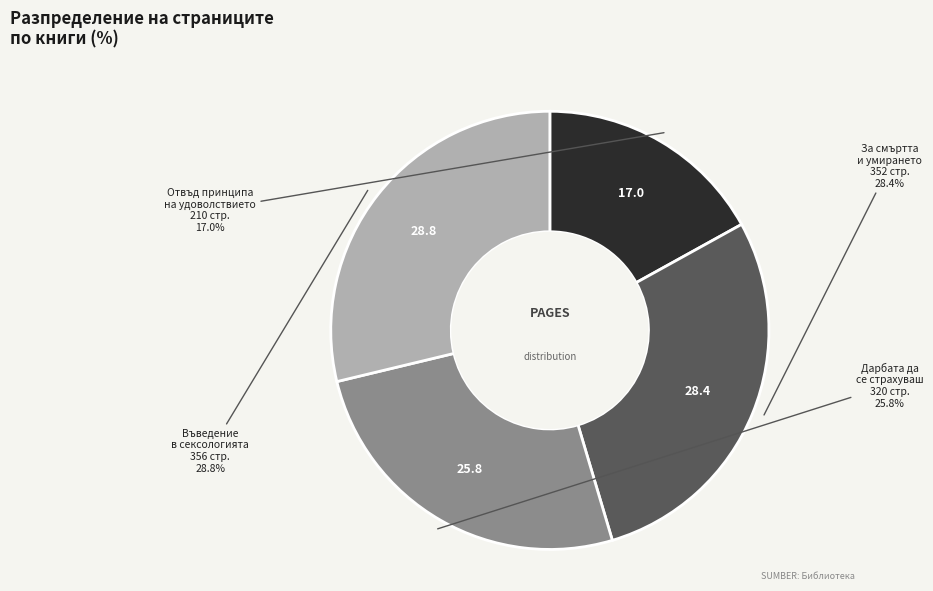

Does any single category account for the majority?

No